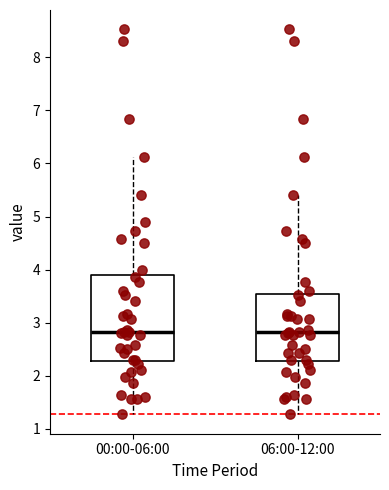

Where does the upper whisker of the box for 06:00-12:00 end on the y-axis? The values are not printed on the chart, so give them approximately, as read against the axis.

5.4